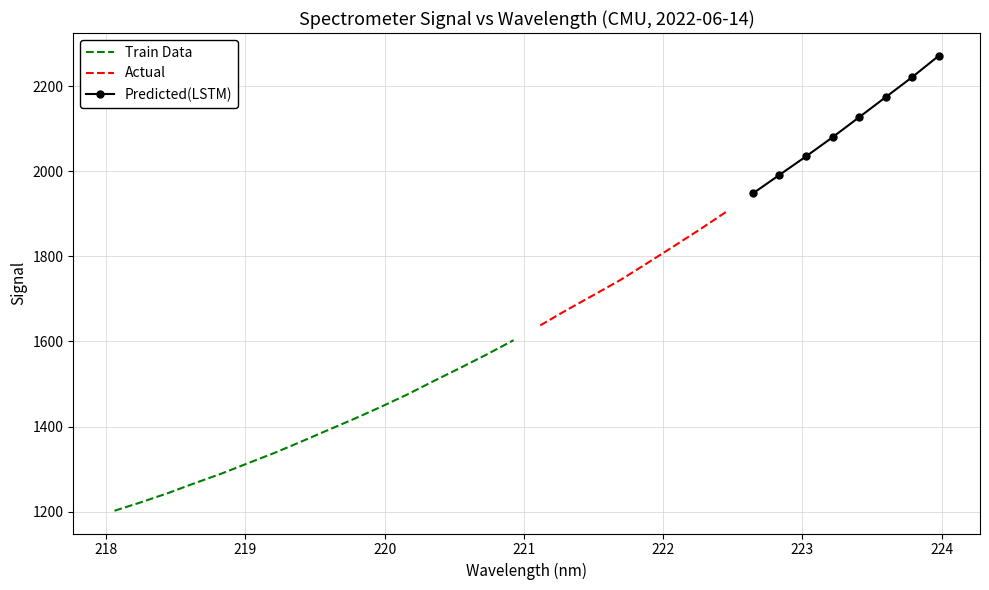

What is the greatest value displayed?

2271.3